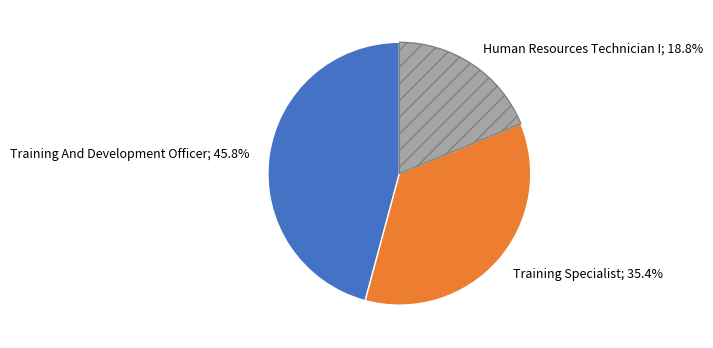

Does any single category account for the majority?

No